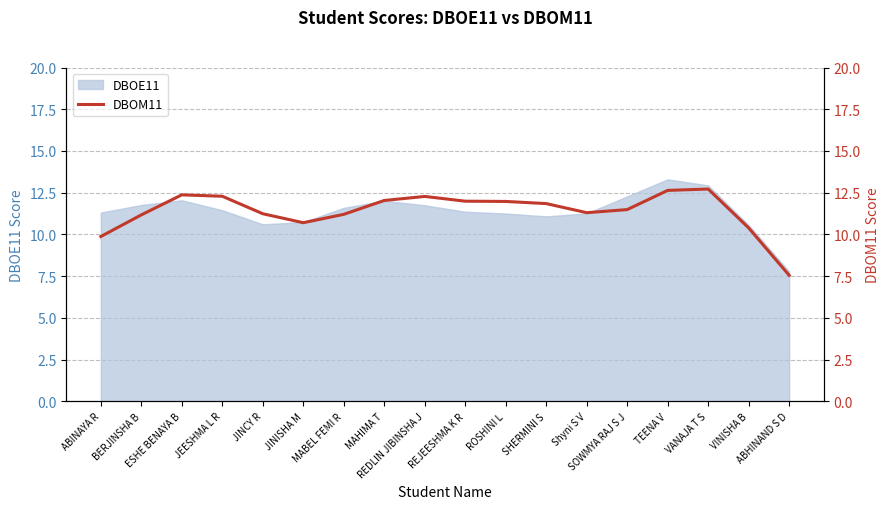

What is the label of the 17th point from the left?

VINISHA B